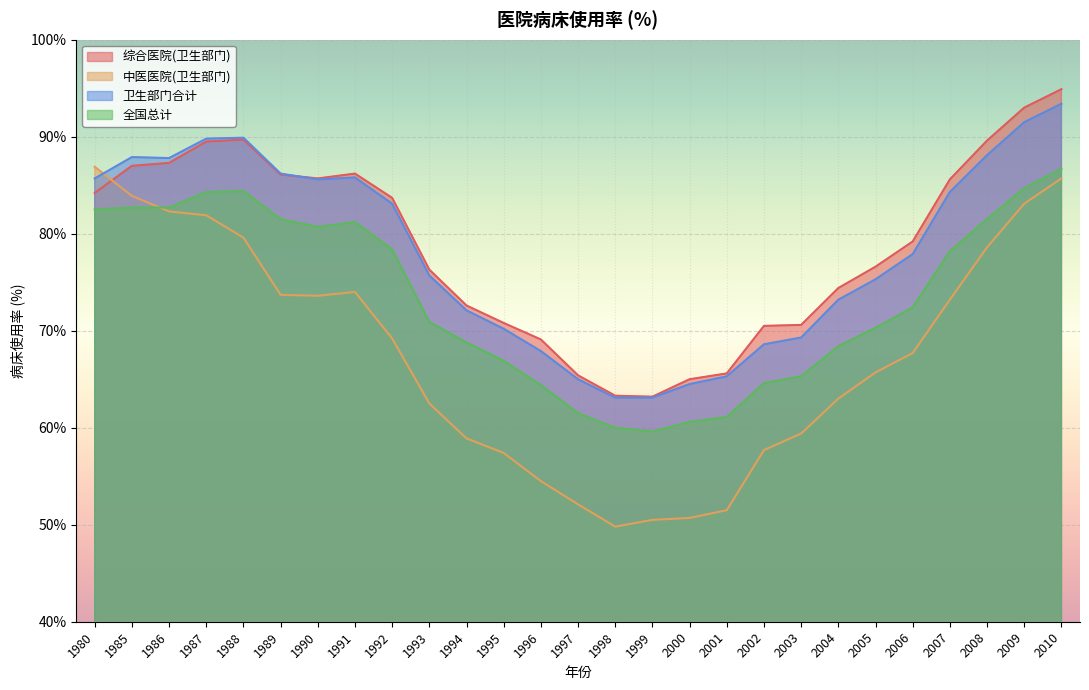

What is the total value across all series at 1991?

327.2